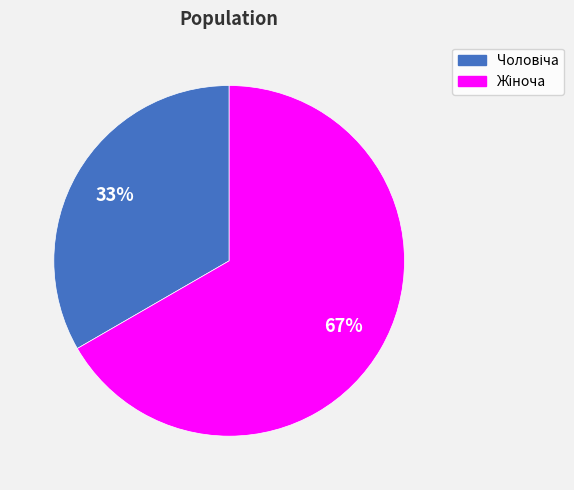

Is there a majority slice in this chart?

Yes